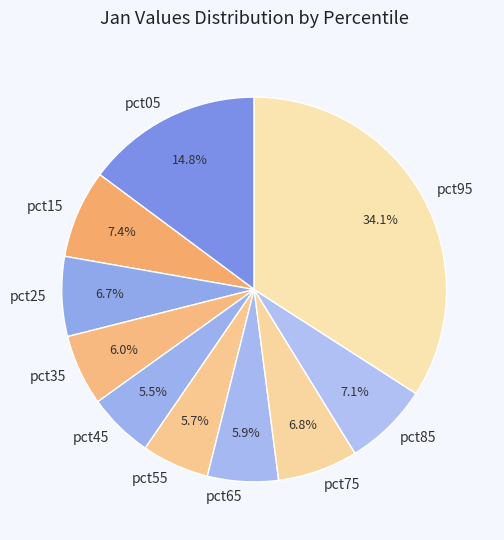

Do pct95 and pct05 together represent more than half of the pie?

No